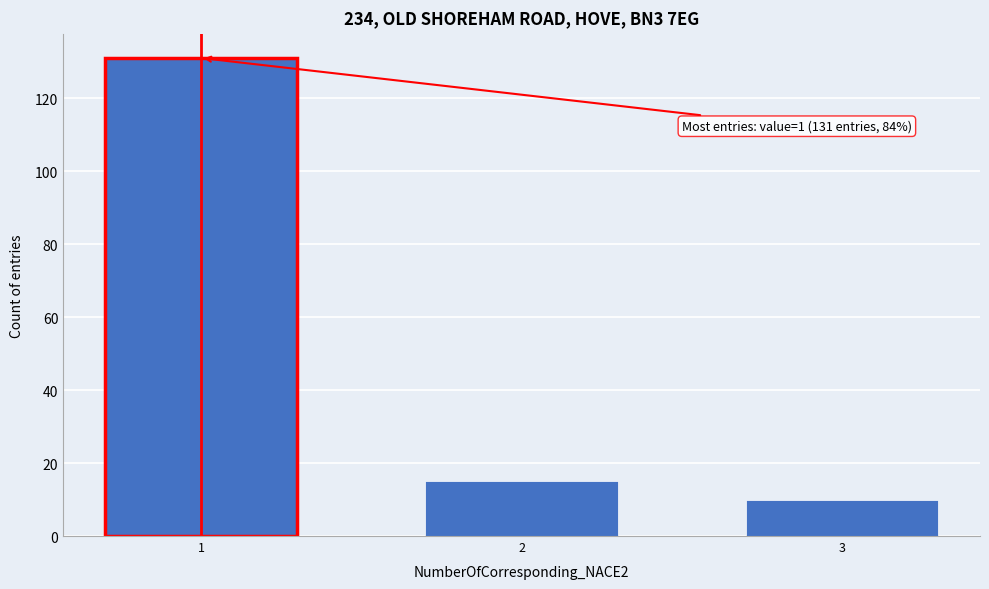

Reading left to right, list all the values displayed in this chart.

131	15	10